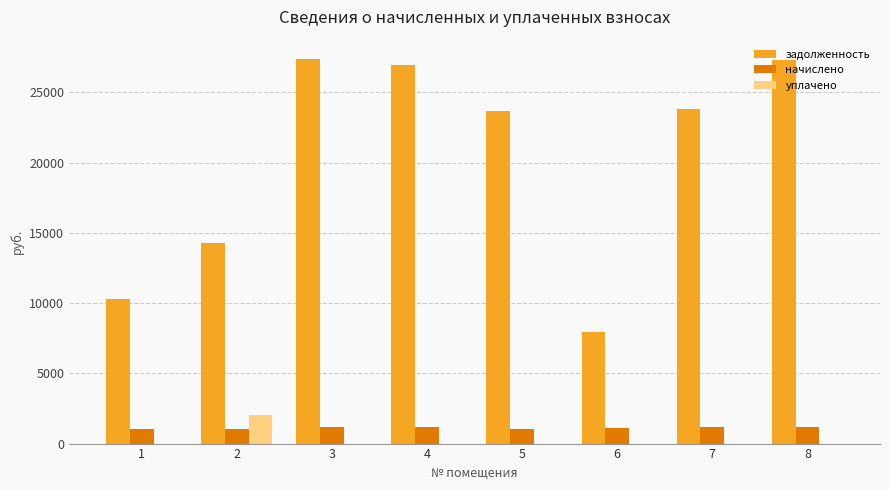

The value of начислено at 8 is 1195.2. True or false?

True